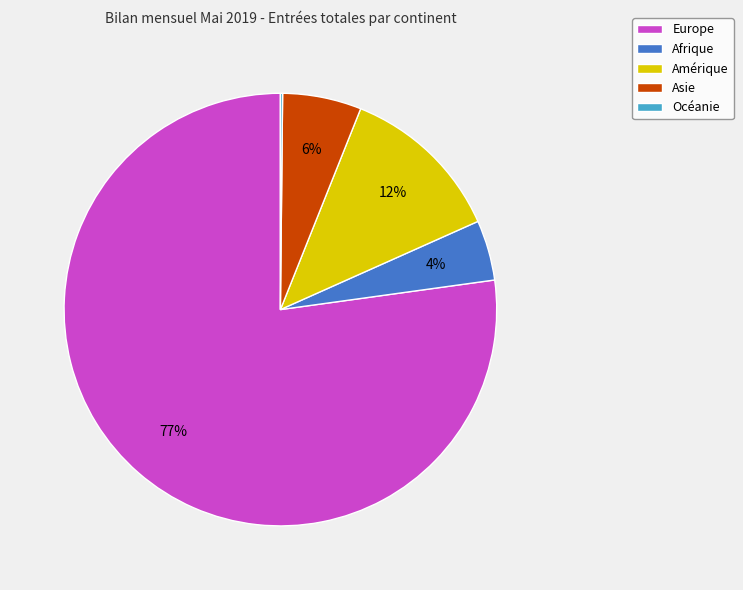

Which slice represents more than half of the pie?

Europe